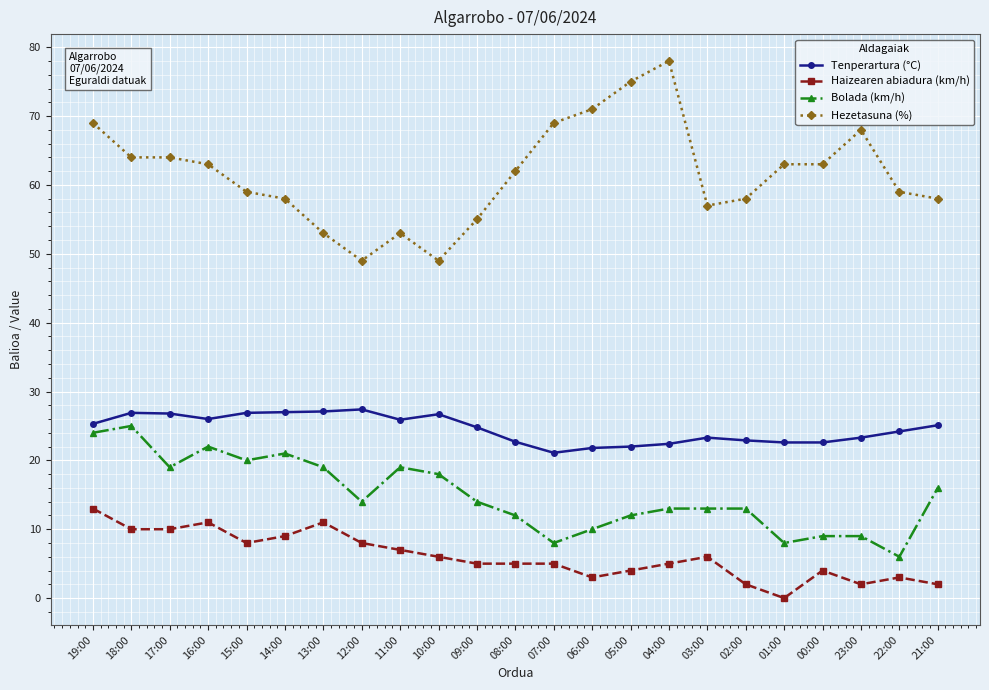

Read the Bolada (km/h) value at 18:00.

25.0